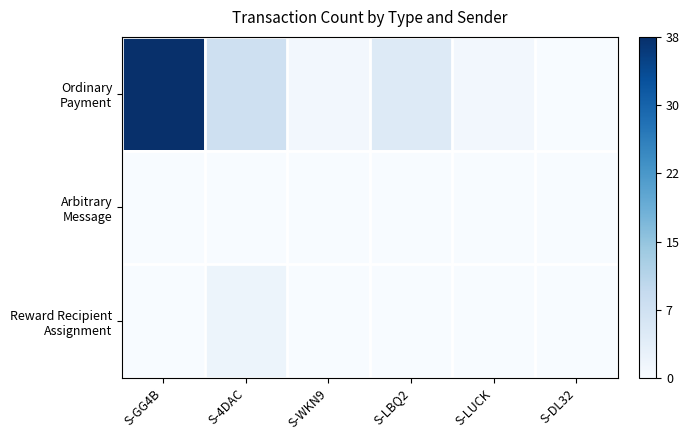

Which series has the largest total across all categories?

Ordinary Payment